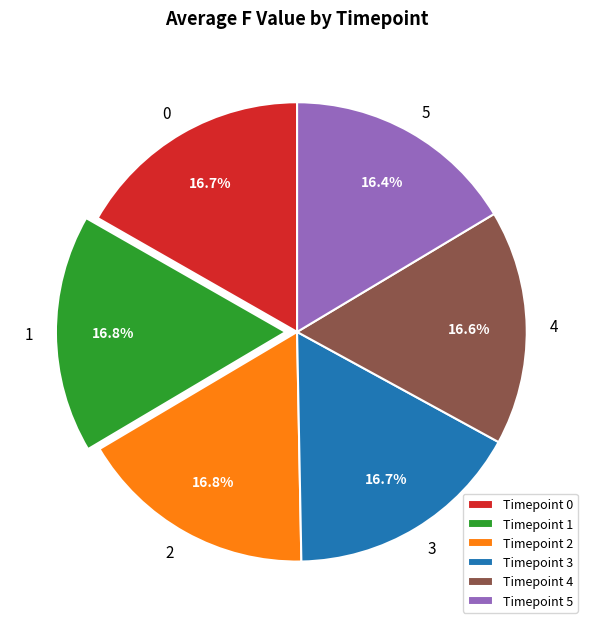

To the nearest percent, what is the average slice percentage?

17%